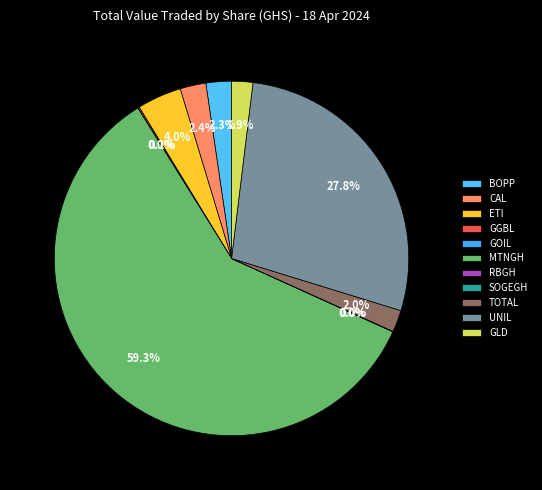

What is the largest slice in the pie chart?

MTNGH